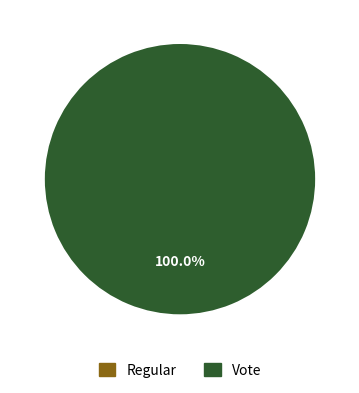

To the nearest percent, what is the difference between the largest and smallest slice percentages?

100%